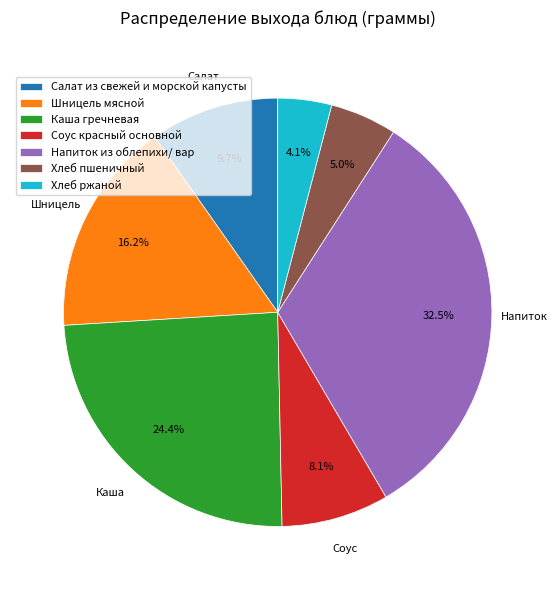

Combined, what portion of the pie is Шницель мясной and Каша гречневая?

40.6%